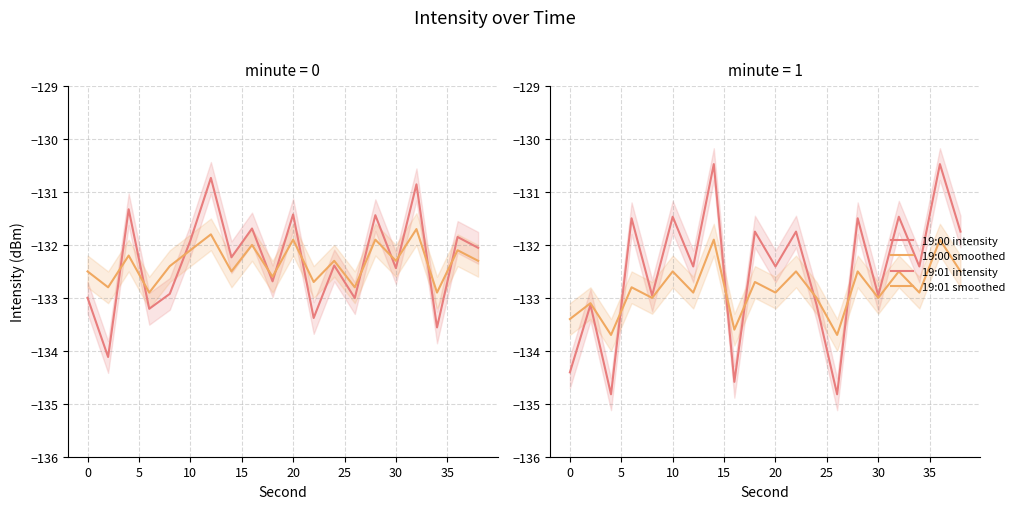

How many values in the 19:01 intensity series are below -132?

11